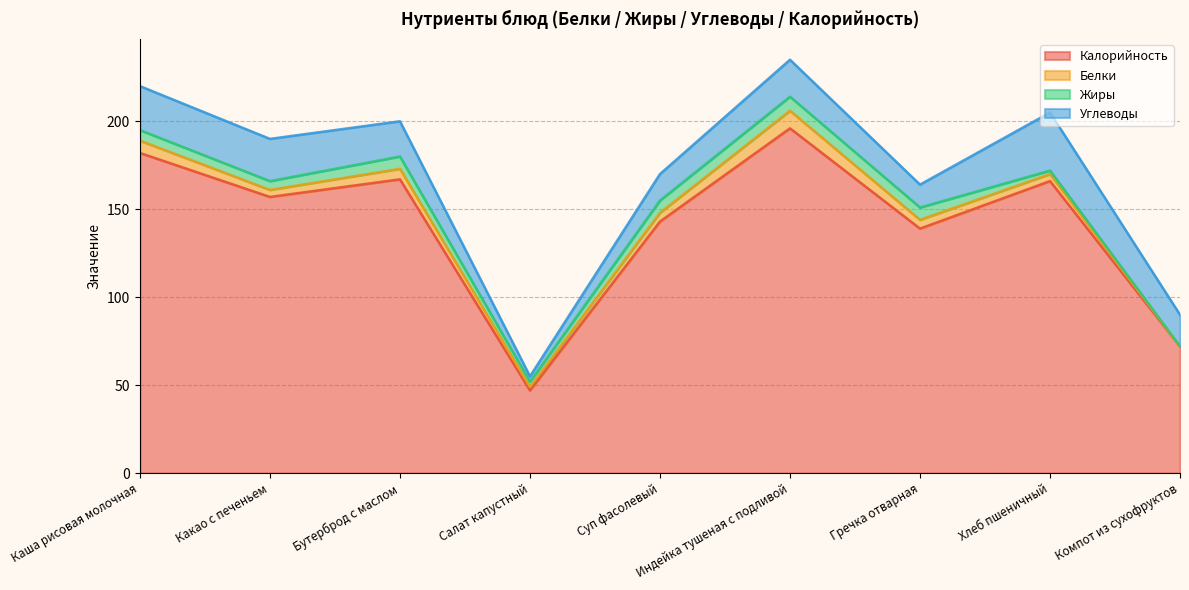

What is the label of the 4th point from the left?

Салат капустный